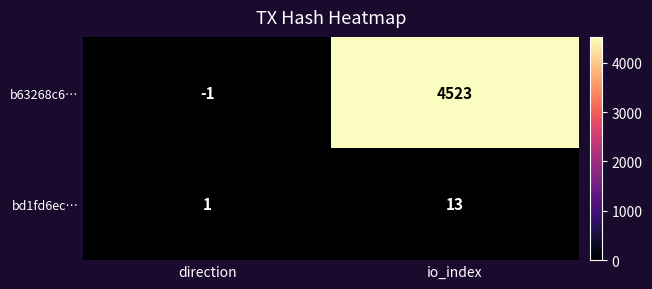

True or false: b63268c6… has a value of -1 at direction.

True